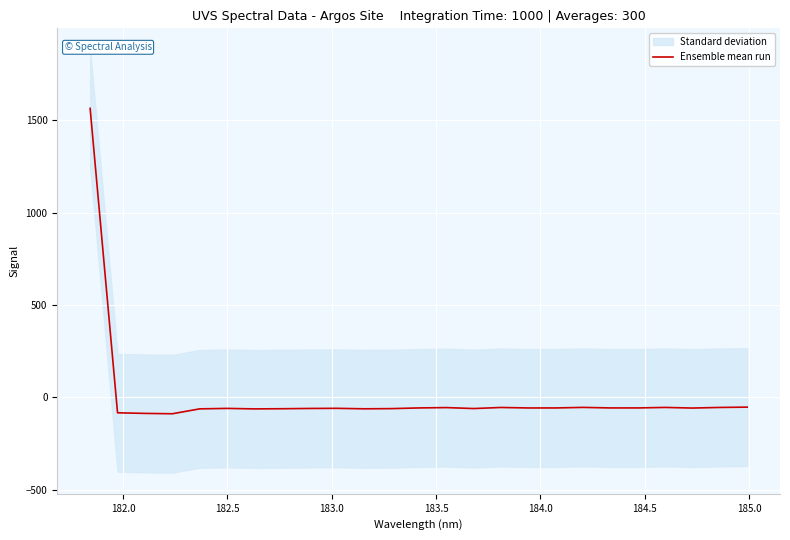

Is this an area chart (filled region under the line)?

No